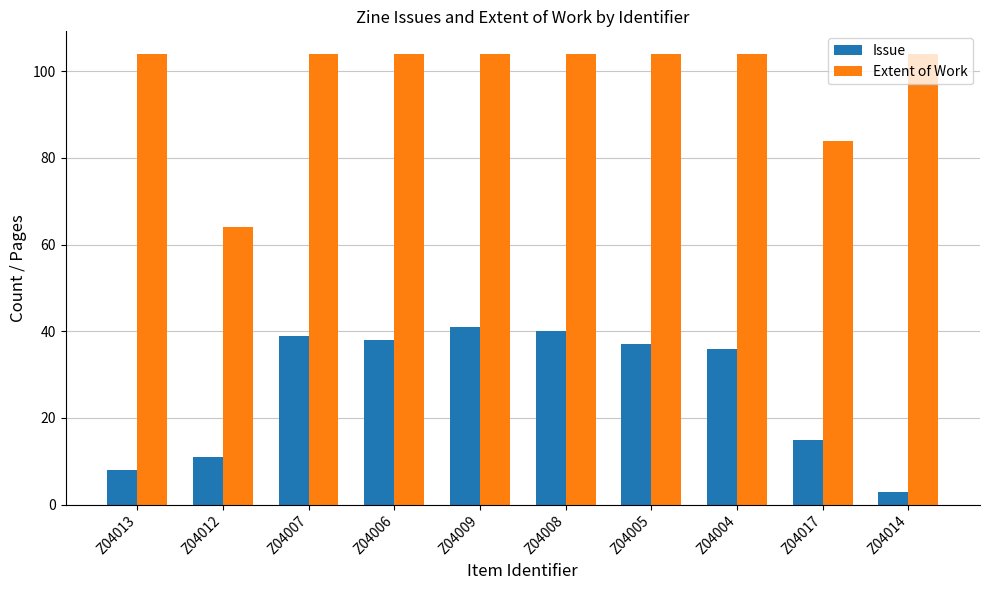

What position from the right is Z04008?

5